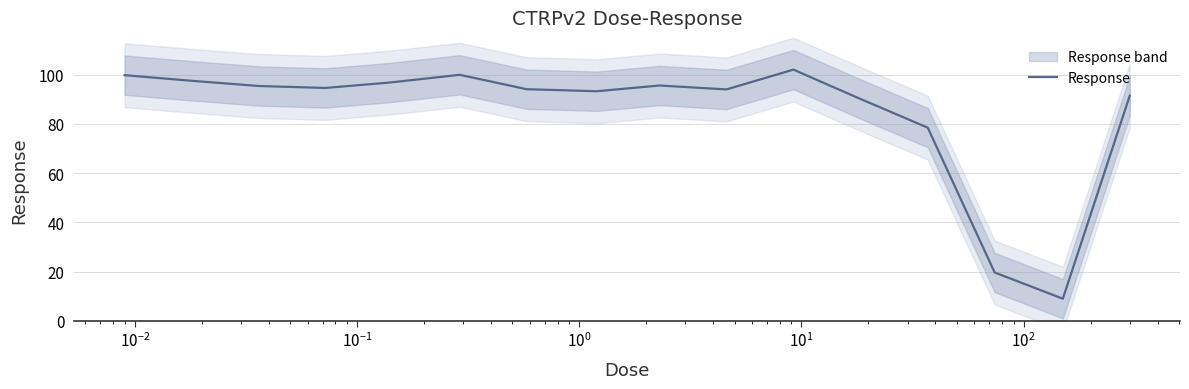

Reading left to right, transcribe all the data shown in this chart.

99.8	97.6	95.5	94.7	96.8	100.0	94.1	93.3	95.6	94.0	102.1	90.6	78.5	19.6	9.0	91.5